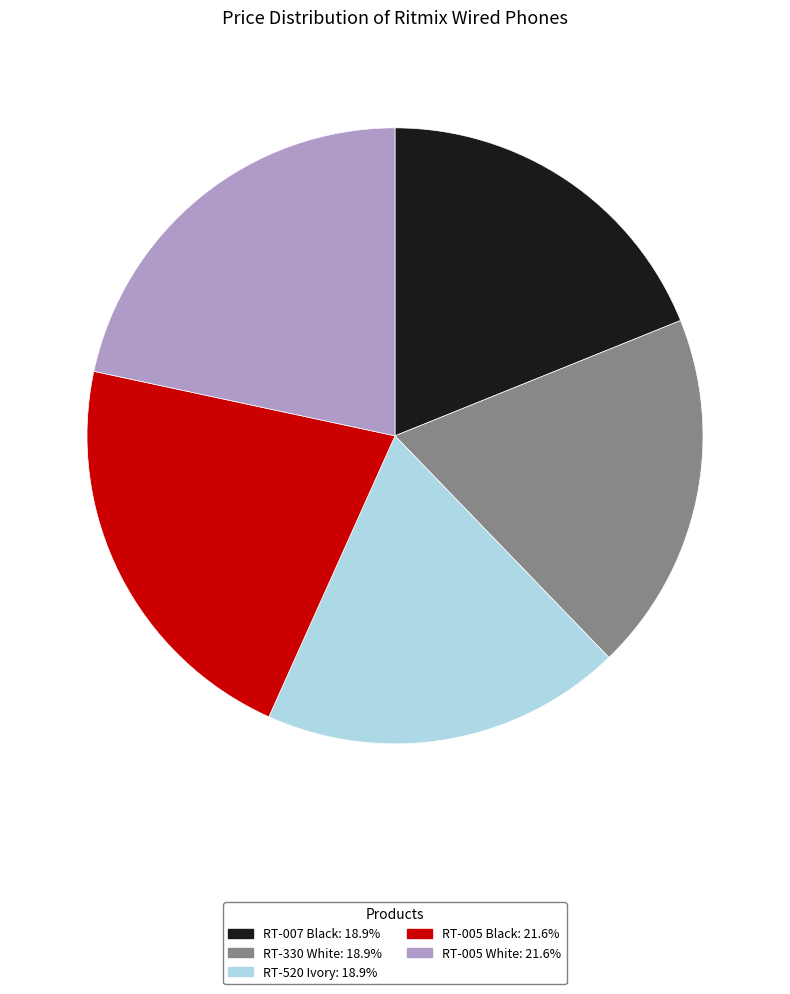

Is RT-005 Black the majority of the pie?

No